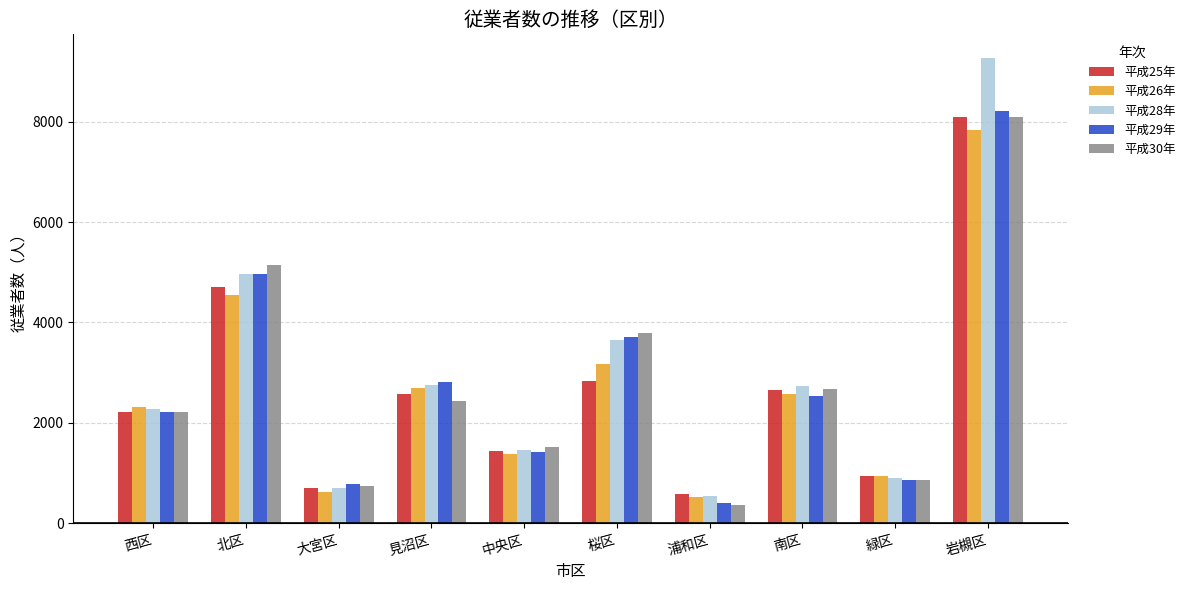

What is the difference between the highest and lowest values at 南区?

206